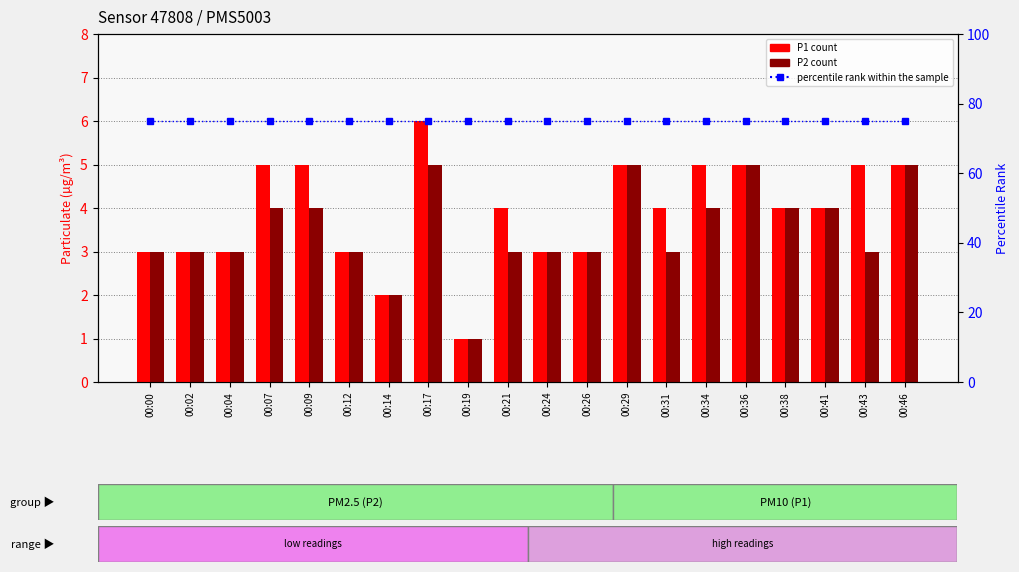

Read the percentile rank within the sample value at 00:12.

75